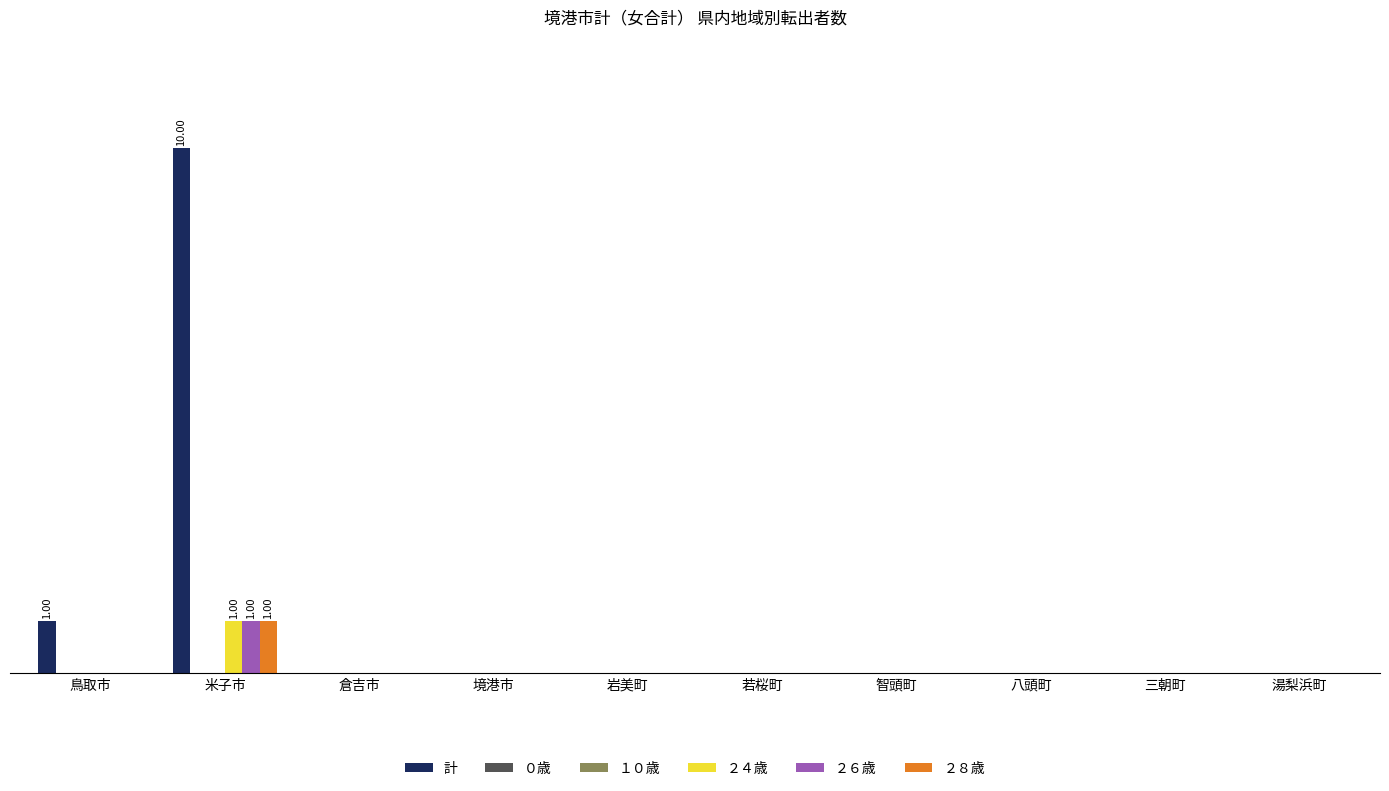

List the labels in order of ２４歳 value, largest first.

米子市, 鳥取市, 倉吉市, 境港市, 岩美町, 若桜町, 智頭町, 八頭町, 三朝町, 湯梨浜町